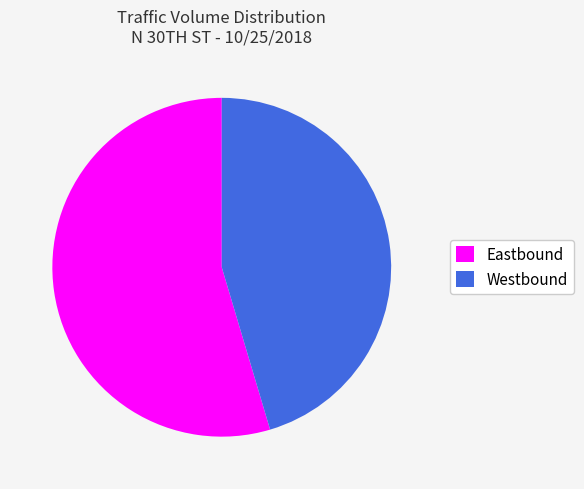

To the nearest percent, what is the combined percentage of Eastbound and Westbound?

100%